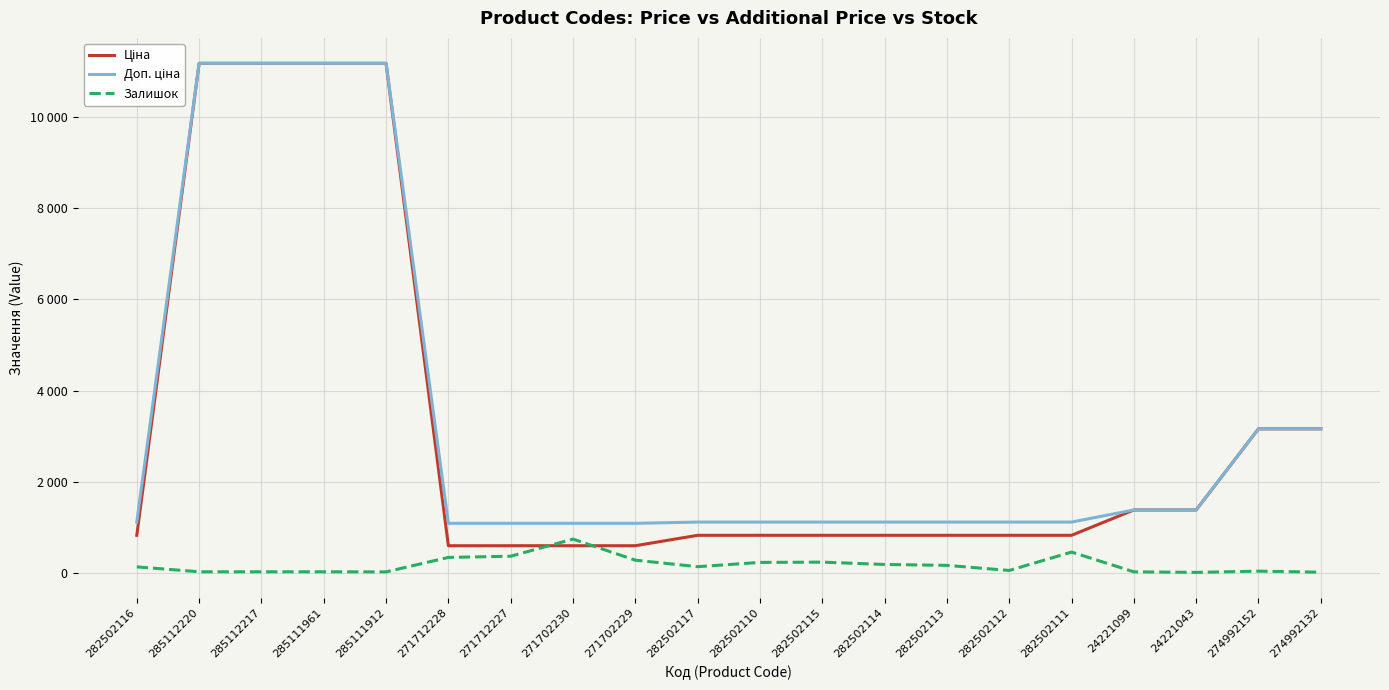

Does the chart have visible grid lines?

Yes